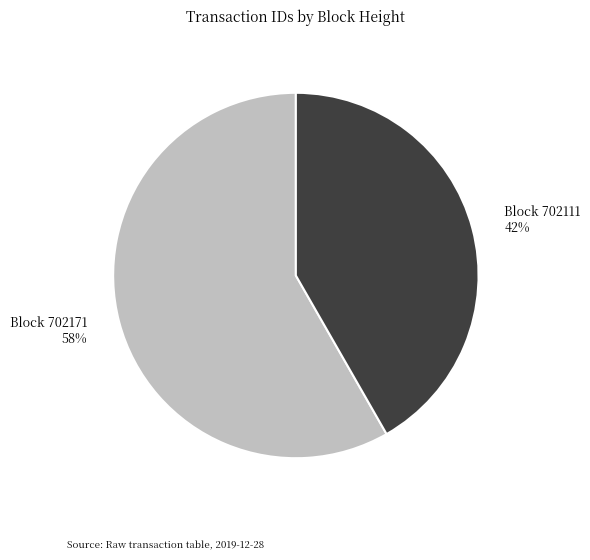

How many slices are in this pie chart?

2